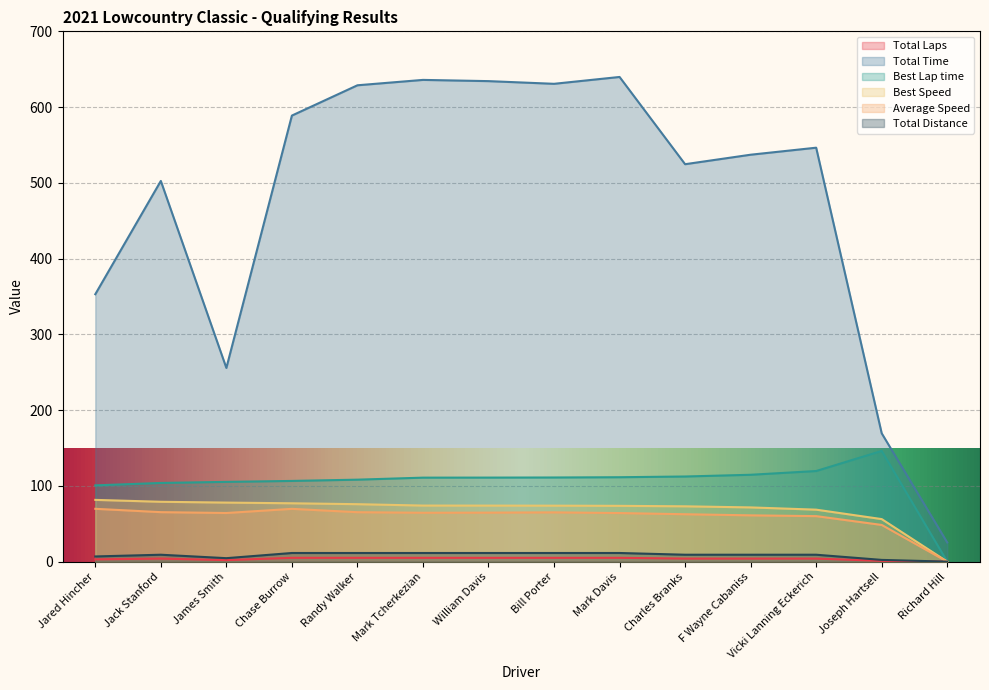

List the labels in order of Total Time value, largest first.

Mark Davis, Mark Tcherkezian, William Davis, Bill Porter, Randy Walker, Chase Burrow, Vicki Lanning Eckerich, F Wayne Cabaniss, Charles Branks, Jack Stanford, Jared Hincher, James Smith, Joseph Hartsell, Richard Hill